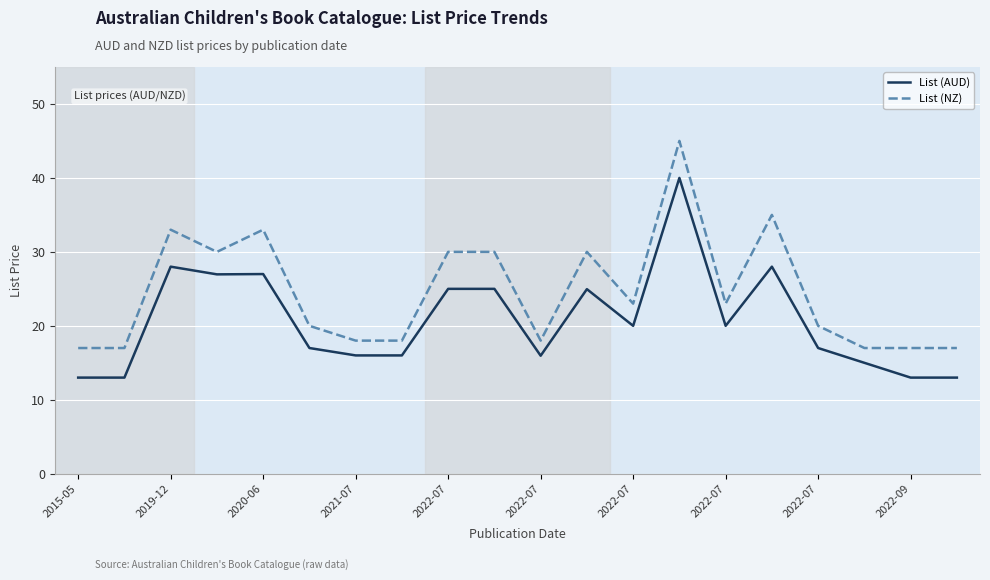

Is this an area chart (filled region under the line)?

No